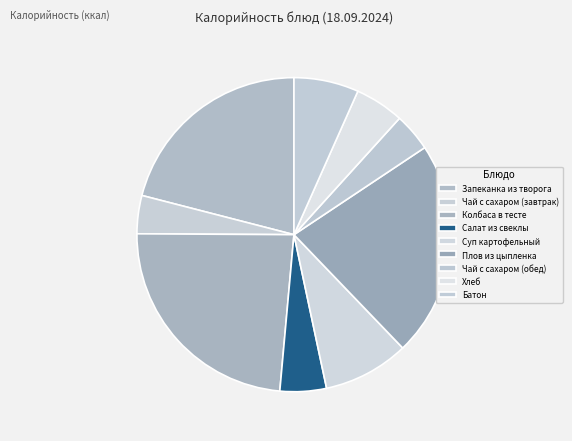

How many slices are in this pie chart?

9